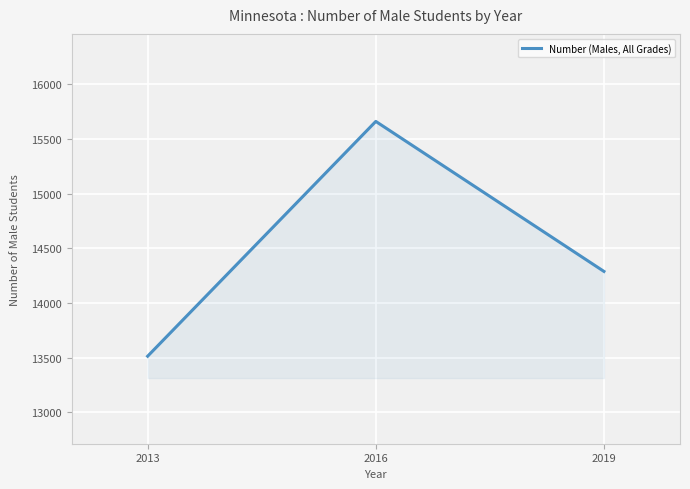

What is the difference between the maximum and minimum values?

2146